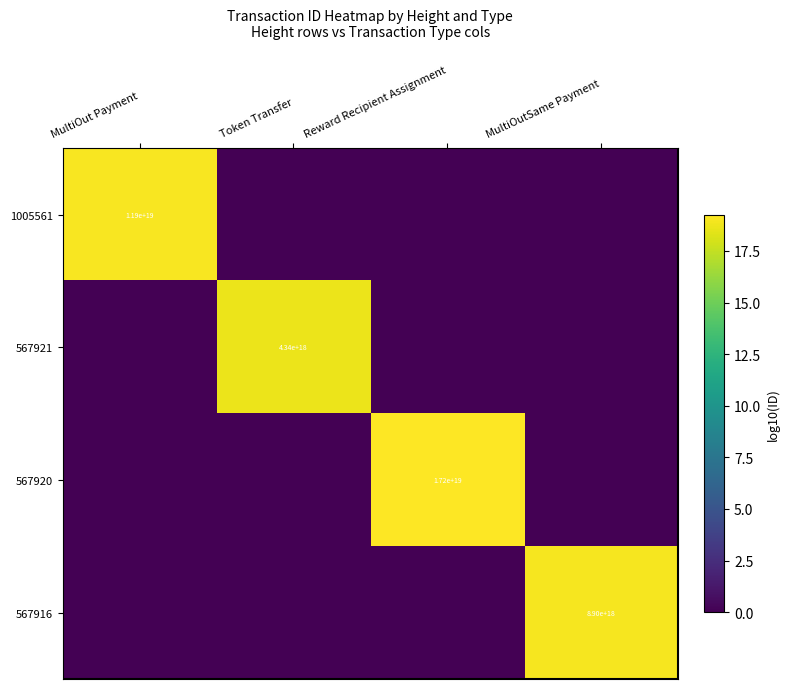

The value of 567921 at Token Transfer is 1842365392635476480. True or false?

False